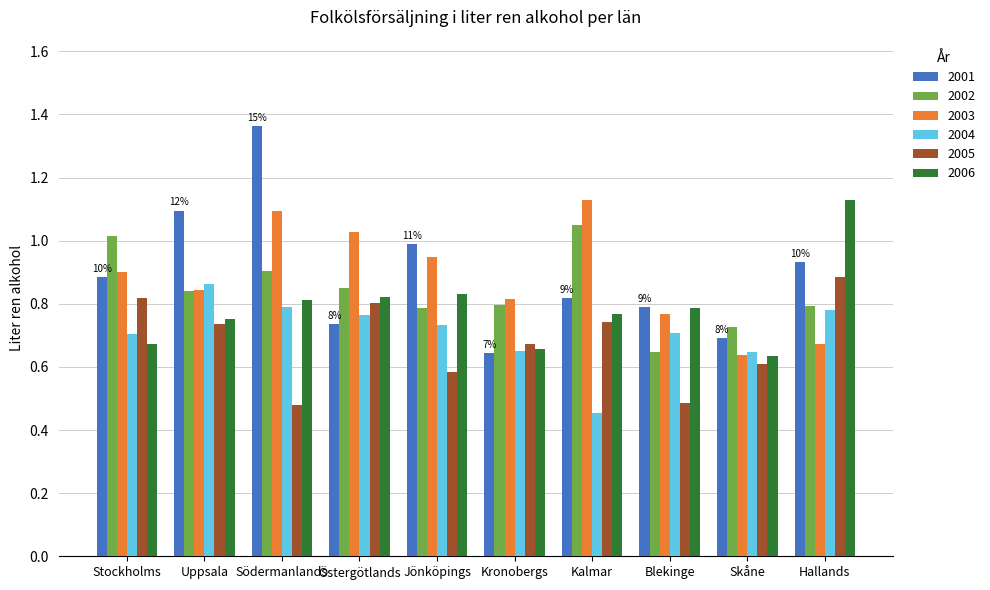

At which label is 2004 closest to 0?

Kalmar